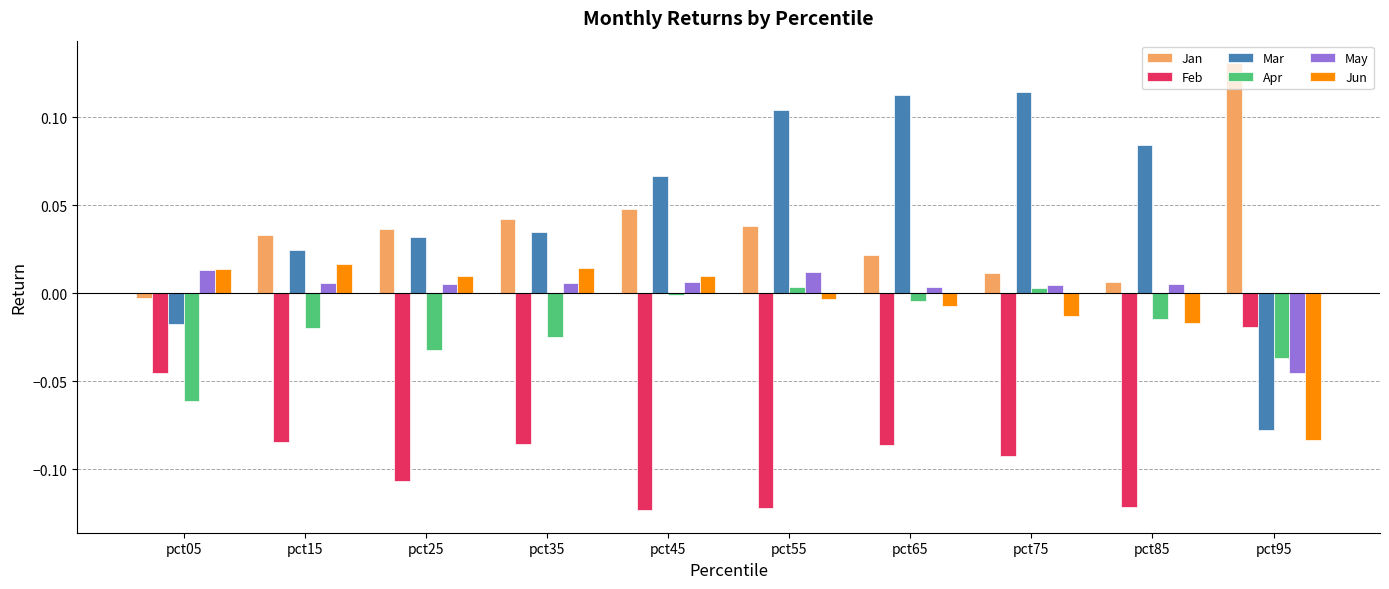

How many distinct data groups are displayed?

6